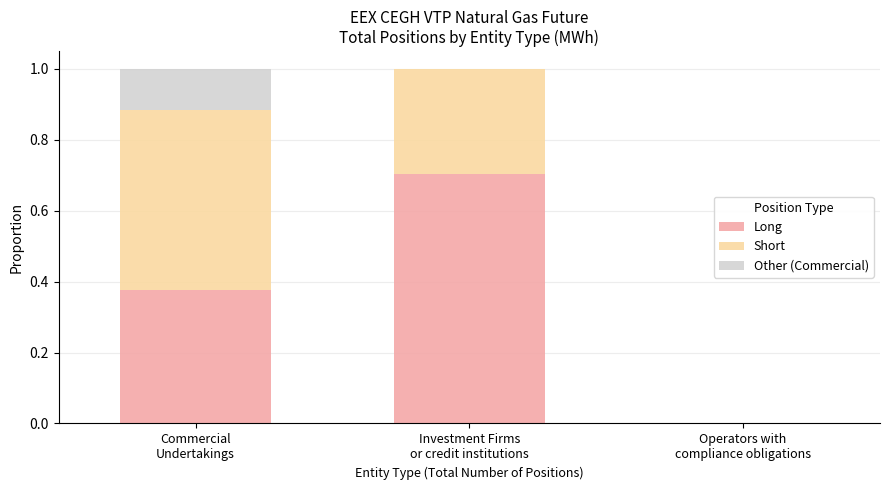

How many positive values does the Long series have?

2